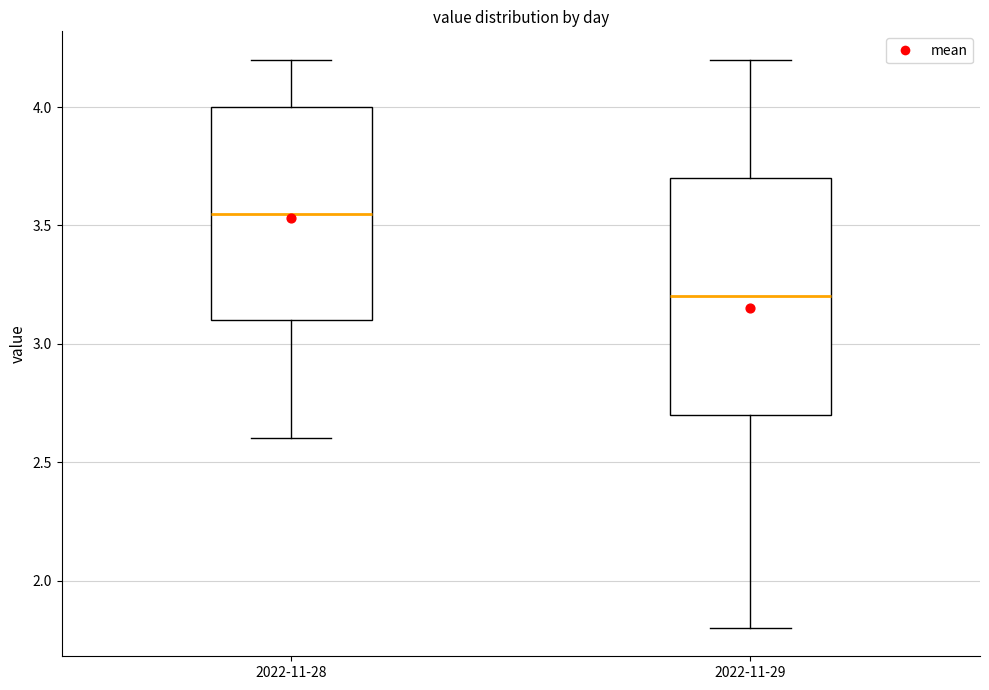

Reading left to right, transcribe this box plot: for each box, give where its median line is, the range the box spans, and where its two whiskers end, as read against the y-axis. The values are not printed on the chart, so give them approximately, as read against the axis.

2022-11-28: median 3.55, box 3.10 to 4.00, whiskers 2.60 to 4.20
2022-11-29: median 3.20, box 2.70 to 3.70, whiskers 1.80 to 4.20